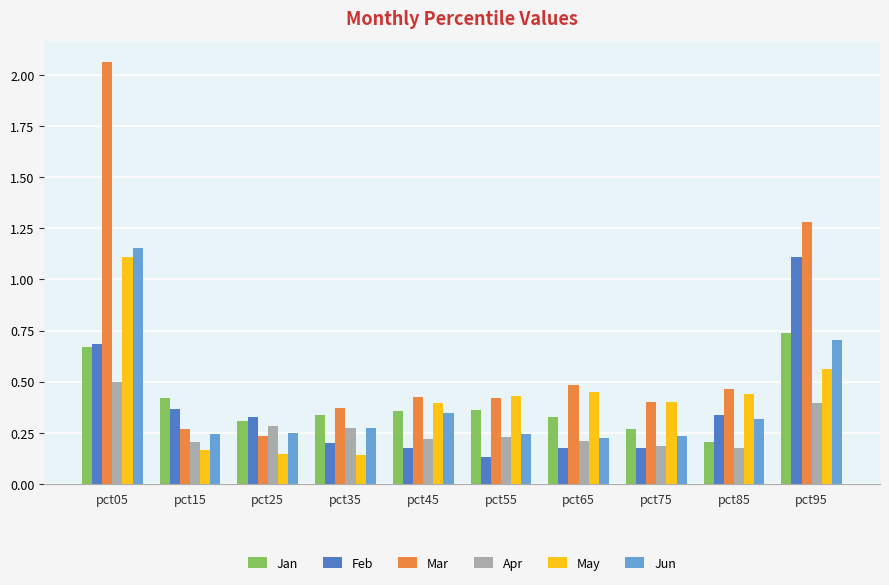

Is the value of Mar at pct55 greater than the value of Feb at pct95?

No